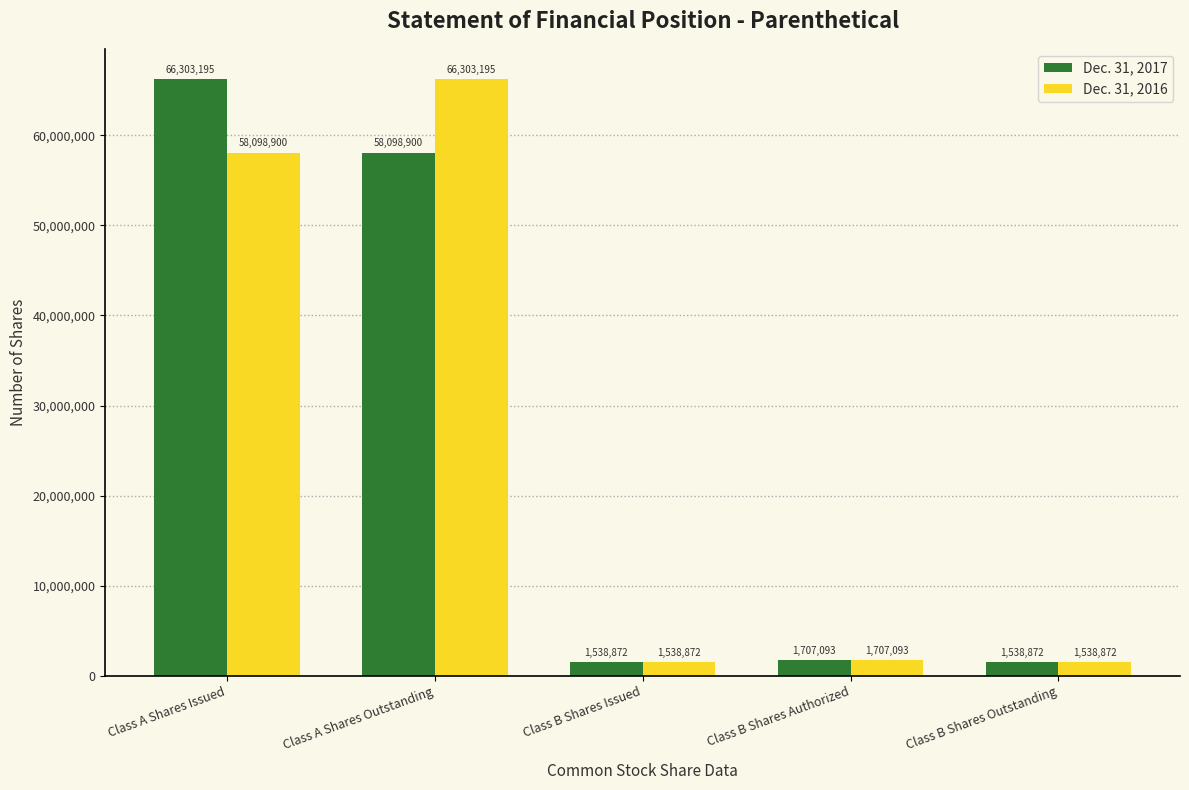

Is it true that Dec. 31, 2017 equals 1707093 at Class B Shares Authorized?

True